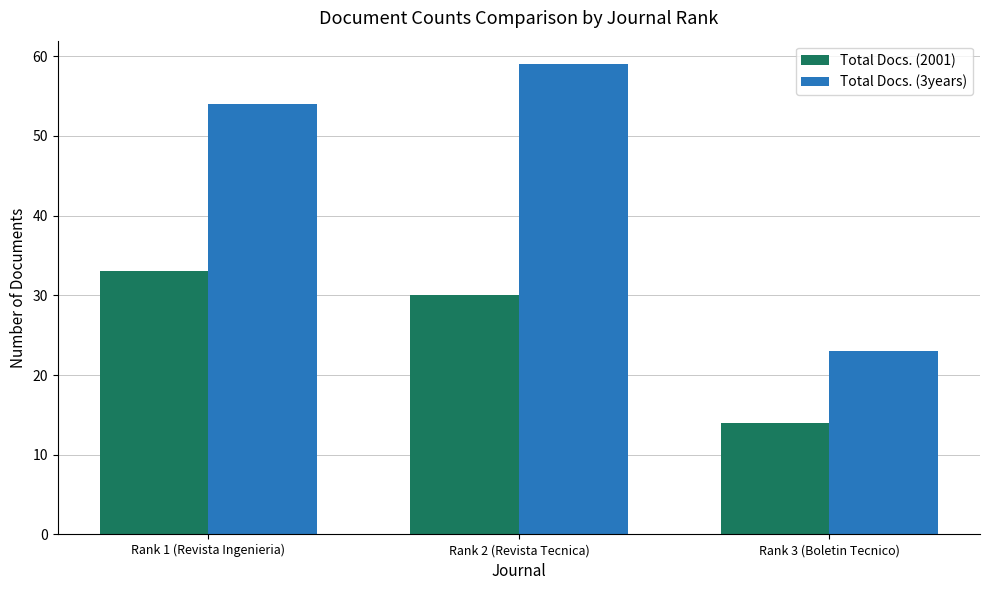

How many groups of bars are there?

3